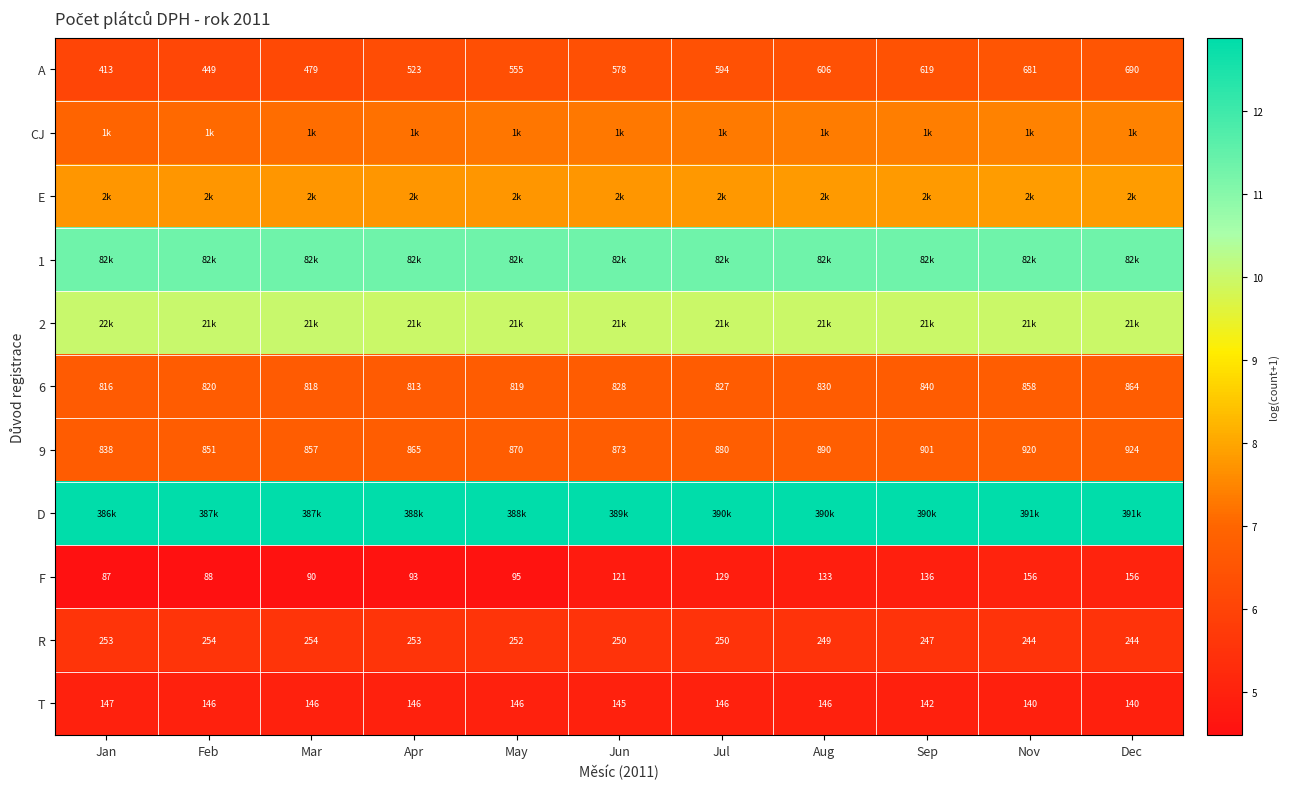

Which category has the lowest value in the 6 series?

Apr